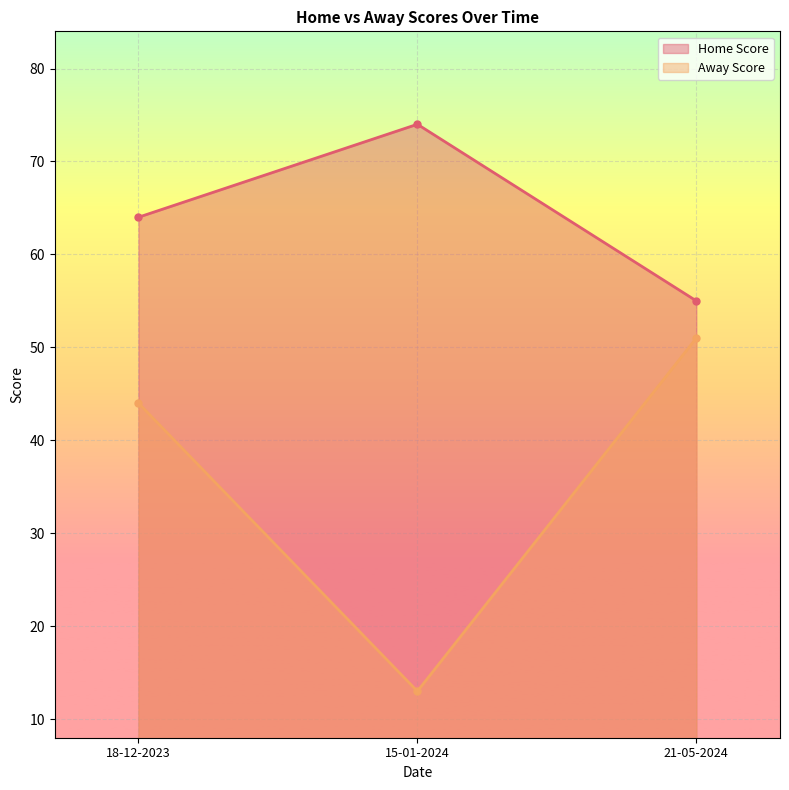

What is the total value across all series at 15-01-2024?

87